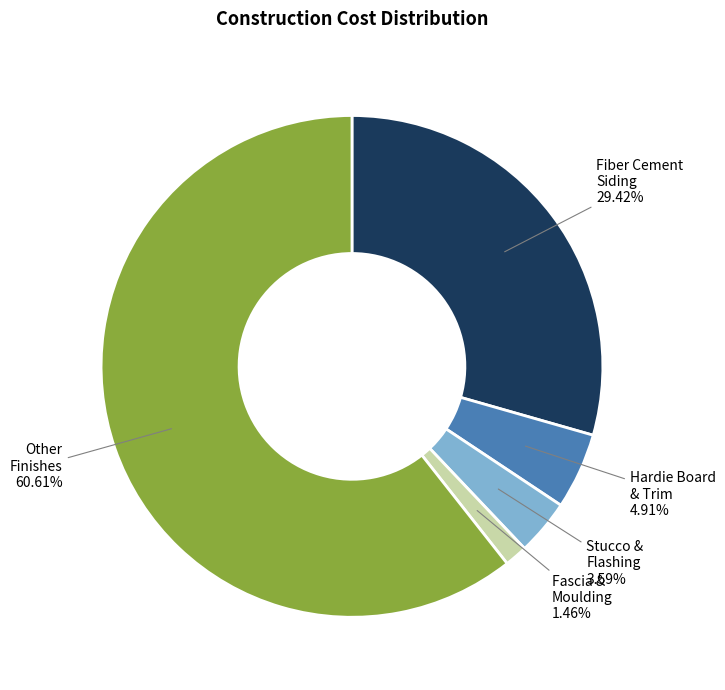

Is there any slice that represents more than half of the pie?

Yes